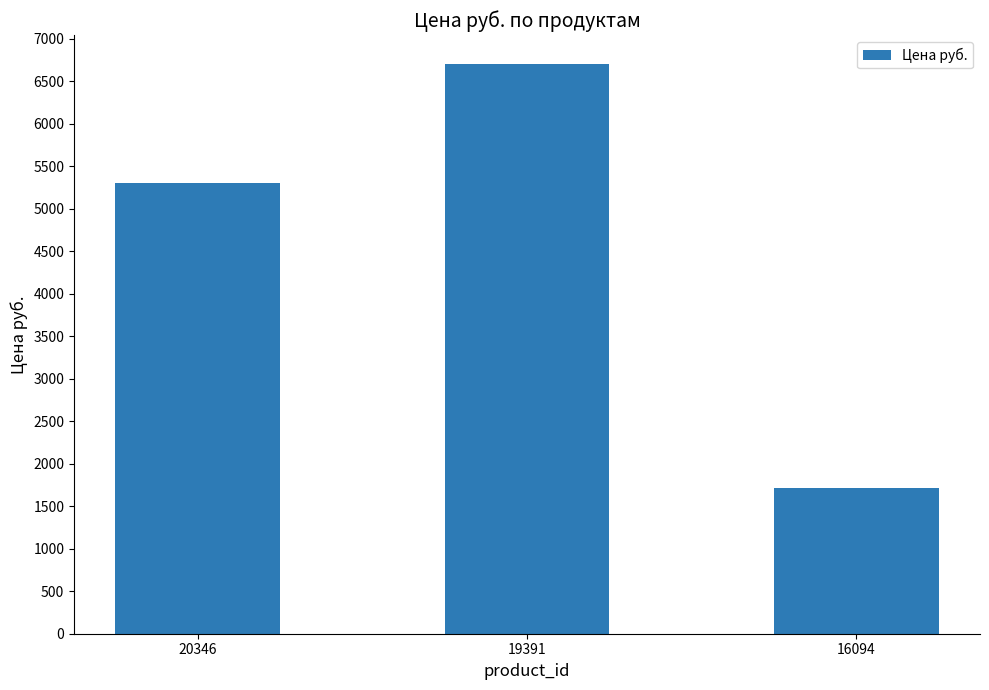

Are the bars grouped side by side (vs. stacked)?

No